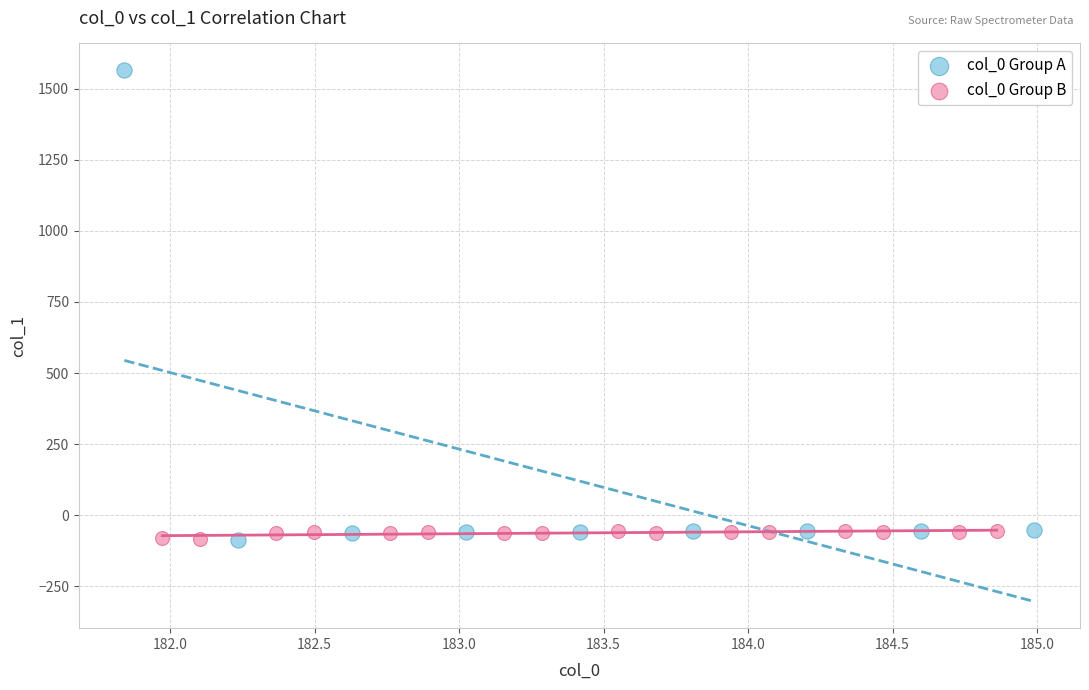

Which series has the widest spread of Y values?

col_0 Group A